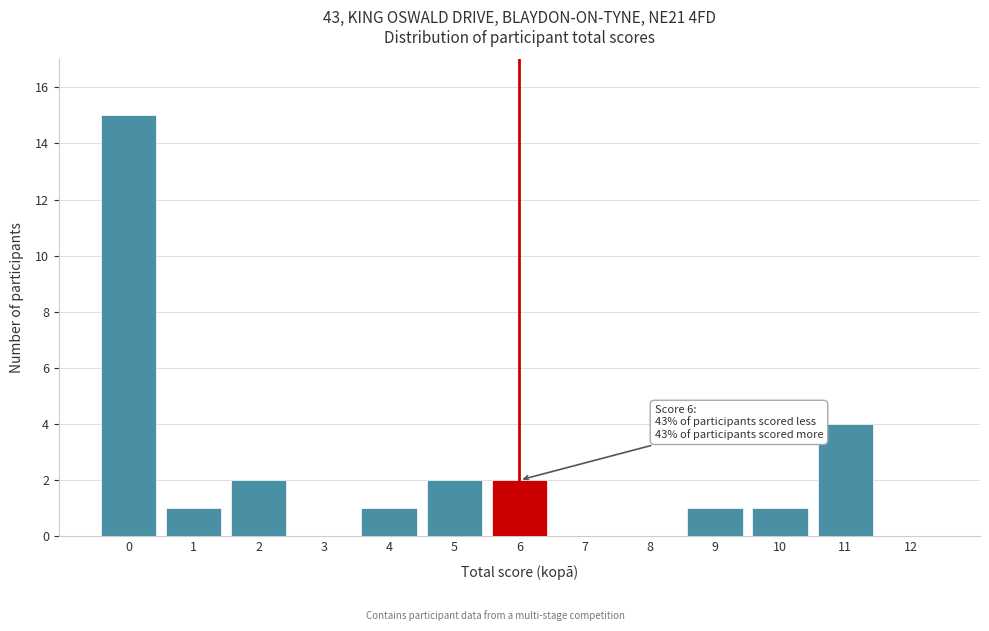

Reading left to right, list all the values displayed in this chart.

0=15	1=1	2=2	3=0	4=1	5=2	6=2	7=0	8=0	9=1	10=1	11=4	12=0